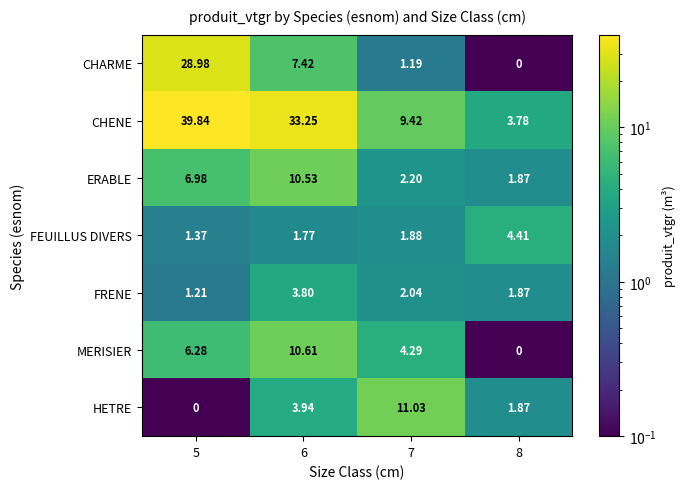

Rank the series by their maximum value, from highest to lowest.

CHENE, CHARME, HETRE, MERISIER, ERABLE, FEUILLUS DIVERS, FRENE